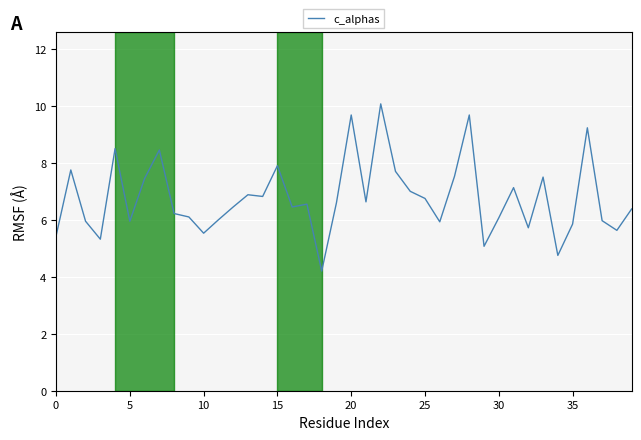

What is the minimum value shown in the chart?

4.2